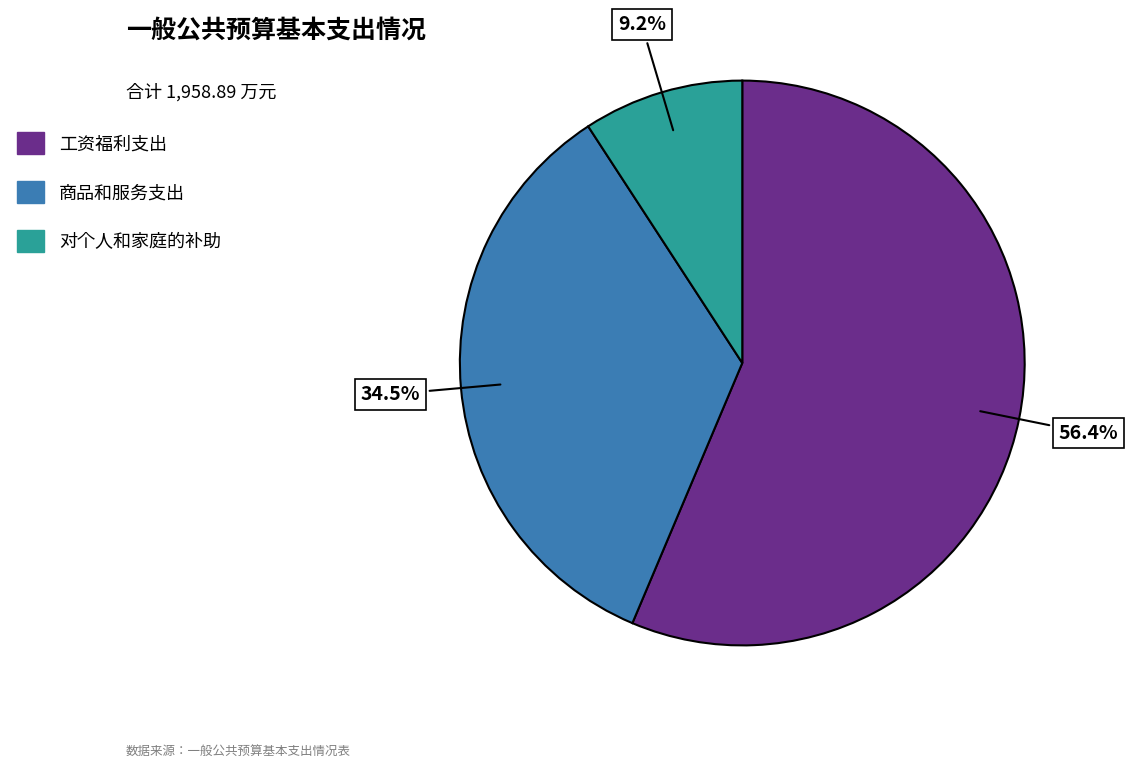

Do 工资福利支出 and 商品和服务支出 together represent more than half of the pie?

Yes